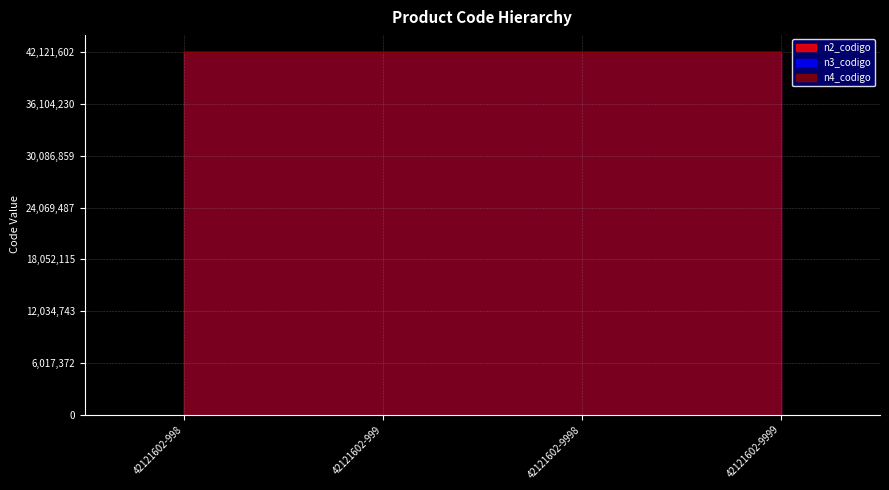

What is the value of the n2_codigo point at the 3rd from the left?

42120000